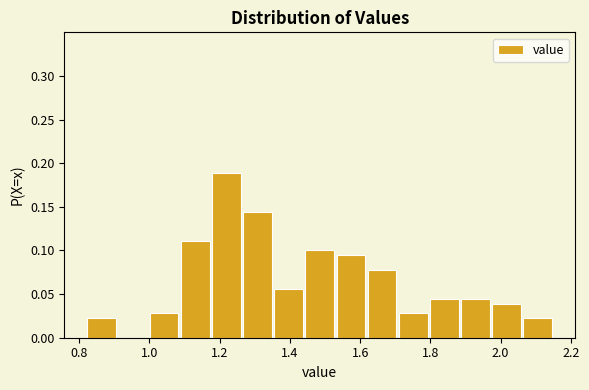

Over which range of the x-axis is the bar tallest?

1.18 to 1.26